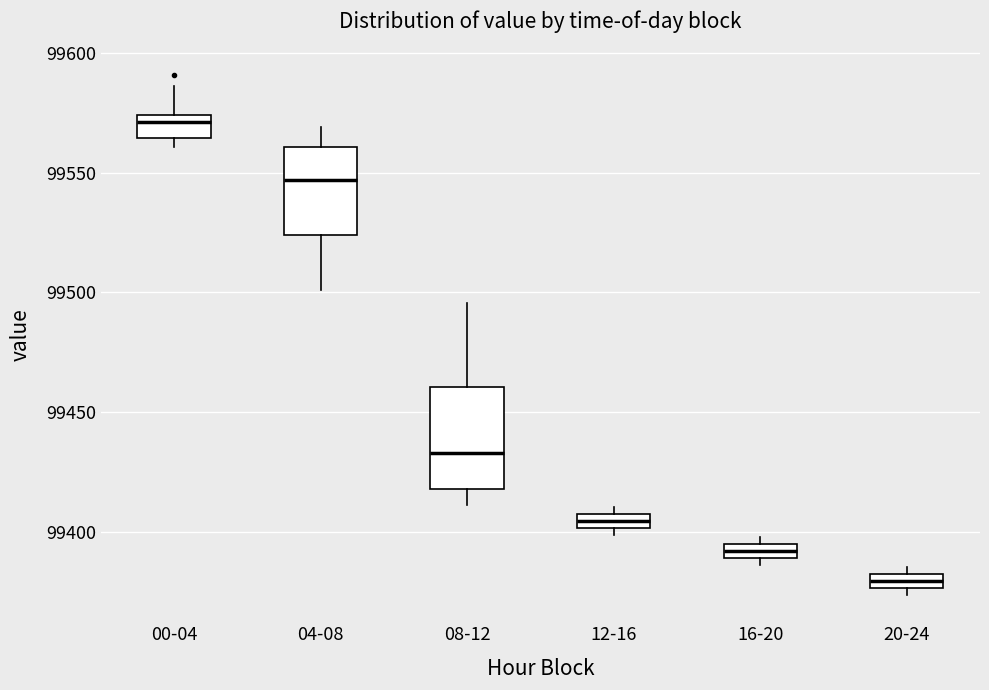

Comparing the boxes themselves (not the whiskers), which one is the tallest?

08-12